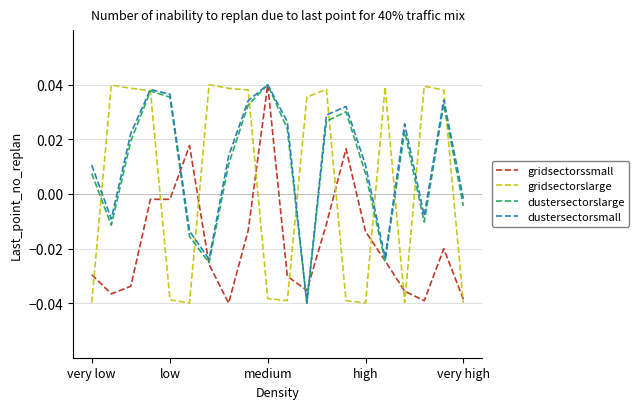

How many interior local valleys does the gridsectorssmall series have?

4